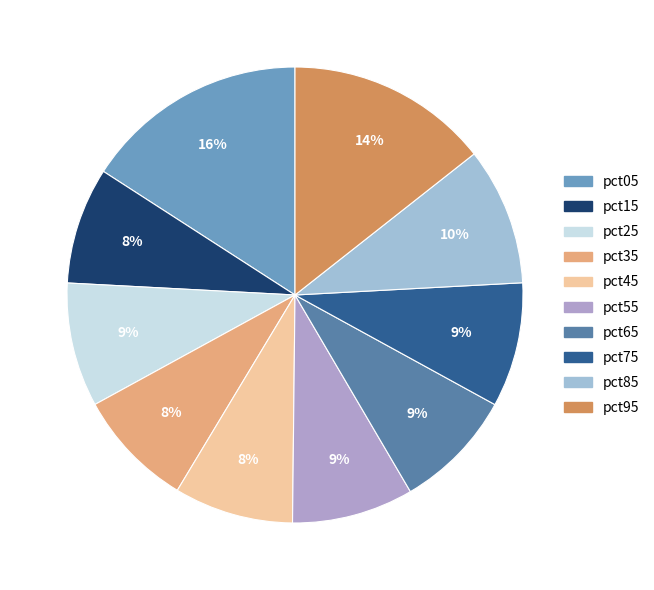

Rank the categories by value from highest to lowest.

pct05, pct95, pct85, pct75, pct25, pct55, pct65, pct45, pct35, pct15